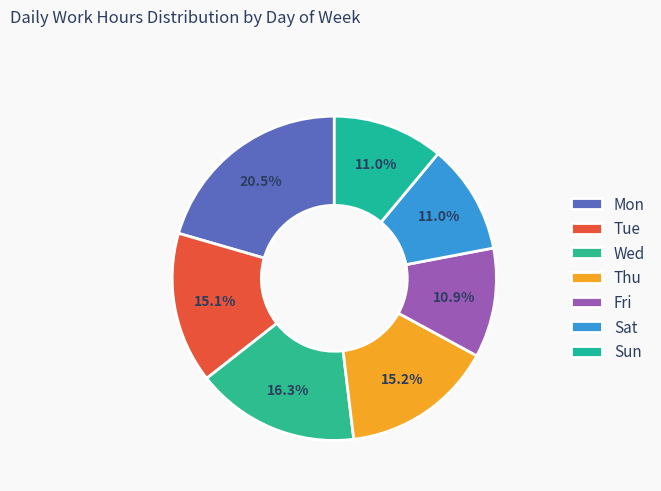

Combined, do Thu and Fri account for over 50%?

No